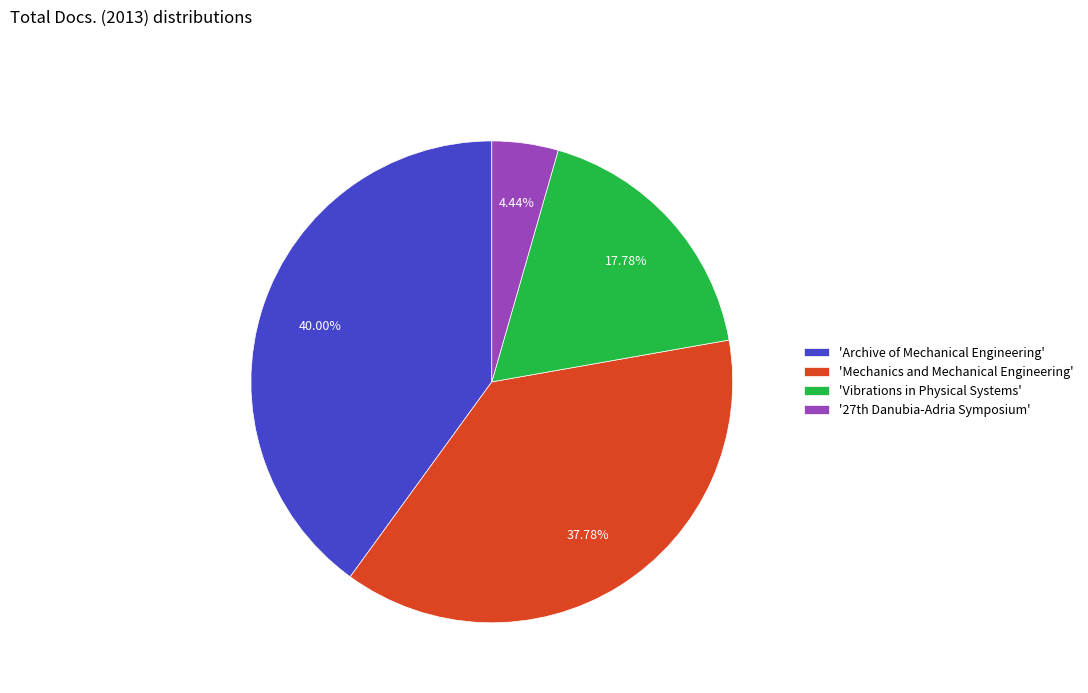

What is the ratio of the value at 'Vibrations in Physical Systems' to the value at 'Archive of Mechanical Engineering'?

0.4